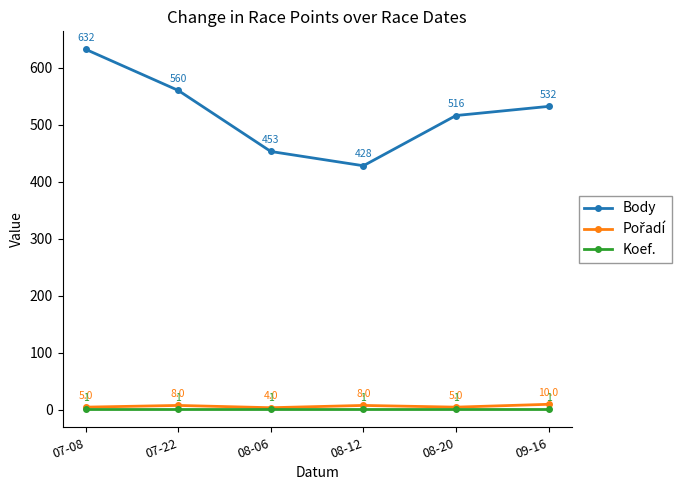

True or false: Koef. and Body intersect in this chart.

False